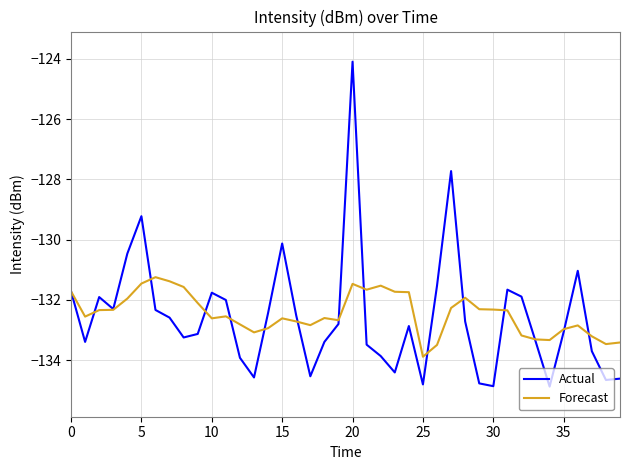

What is the sum of all Actual values?

-5302.4